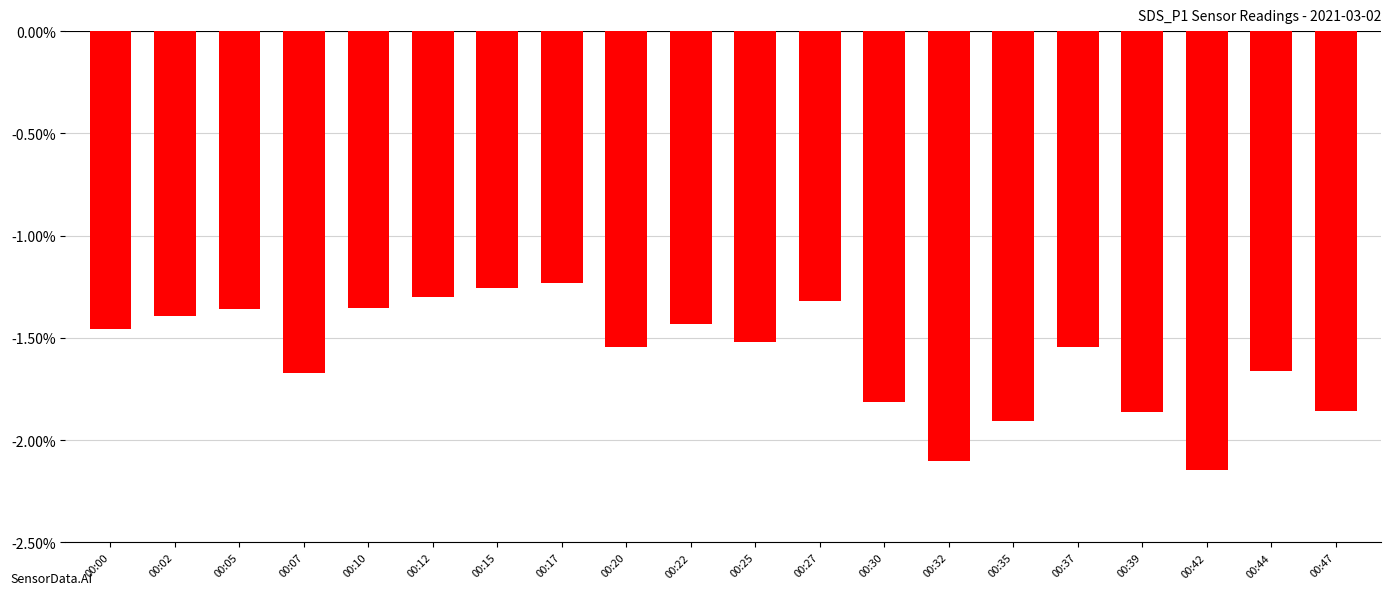

What is the average value?

-22.2